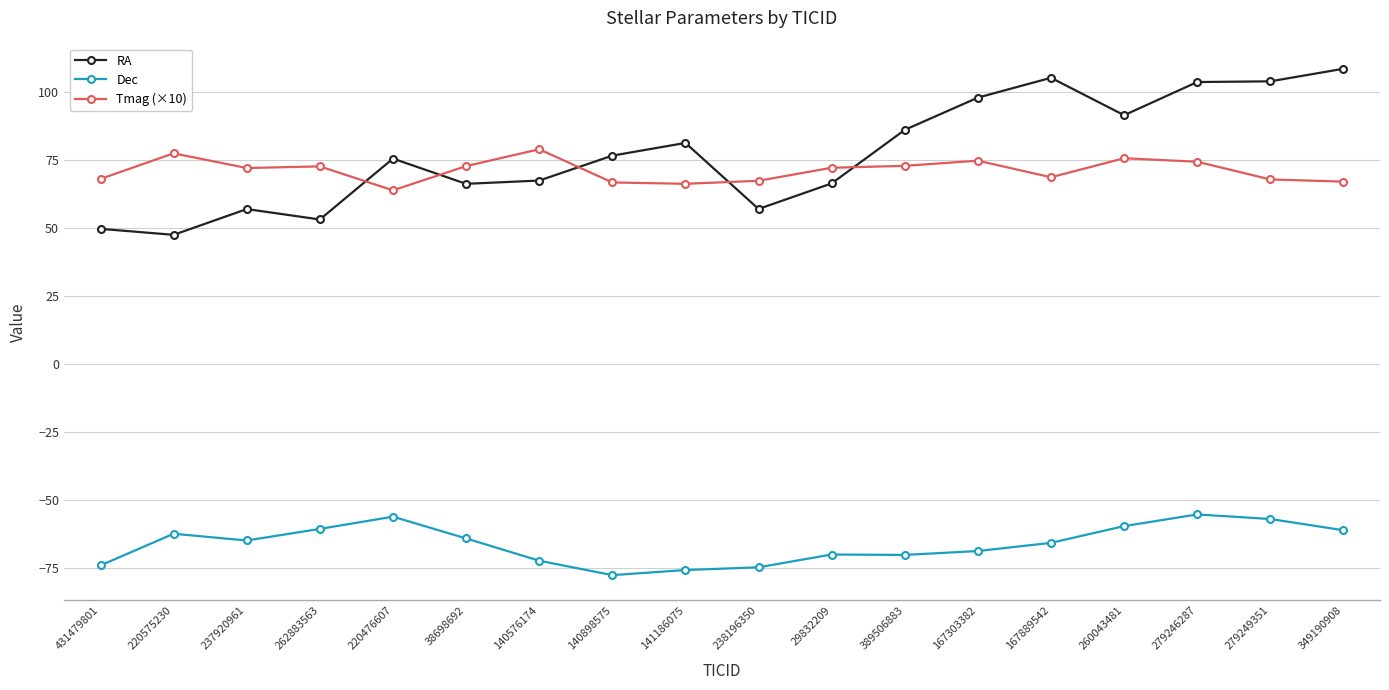

What is the label of the 13th point from the right?

38698692